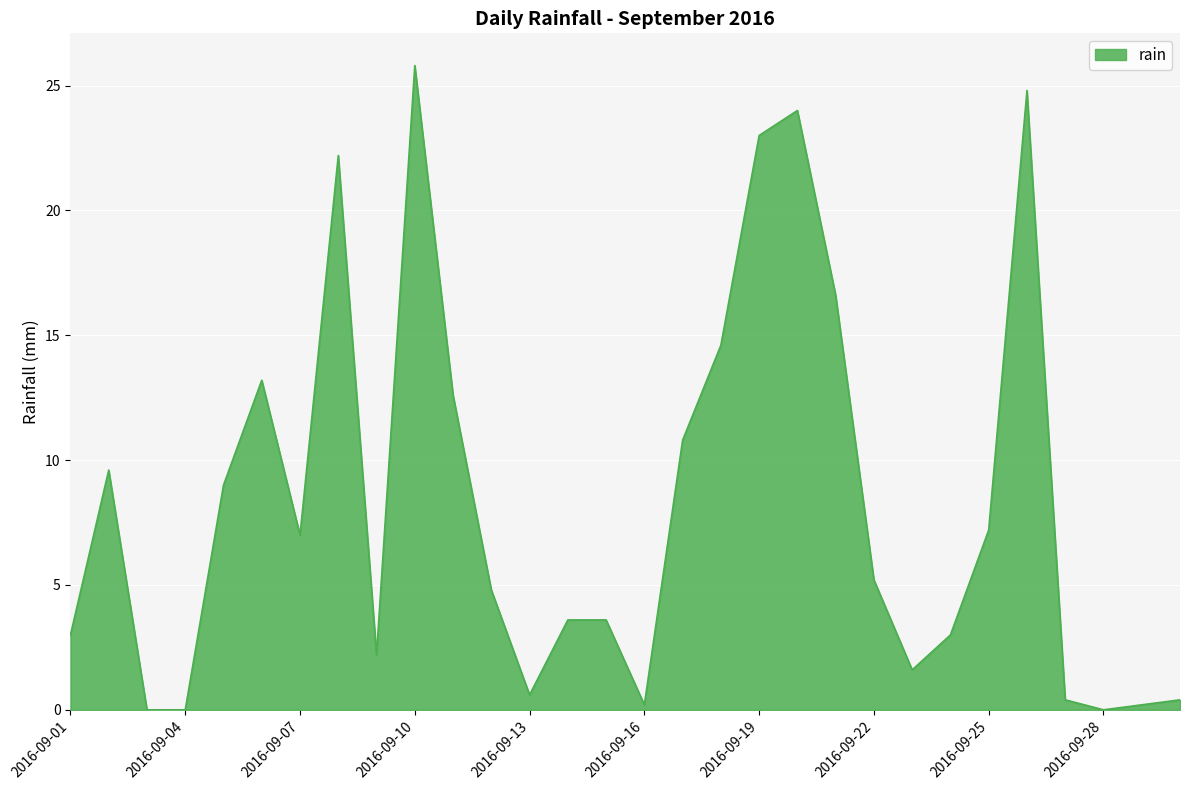

What is the difference between the maximum and minimum values?

25.8